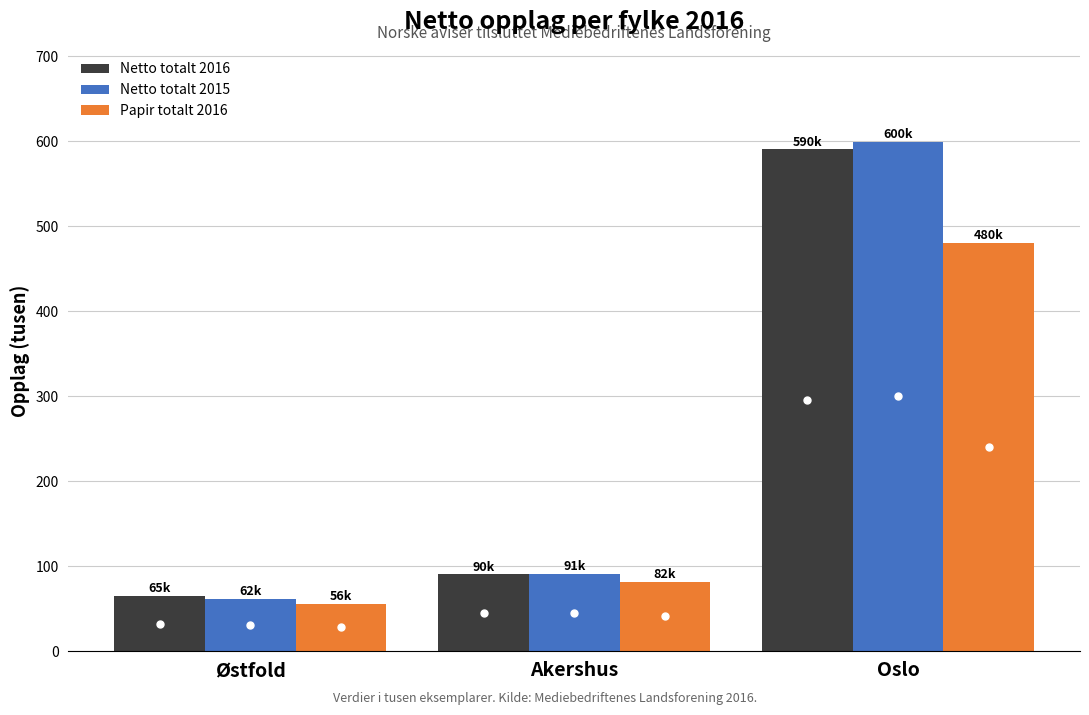

True or false: Netto totalt 2015 has a value of 39.1 at Østfold.

False